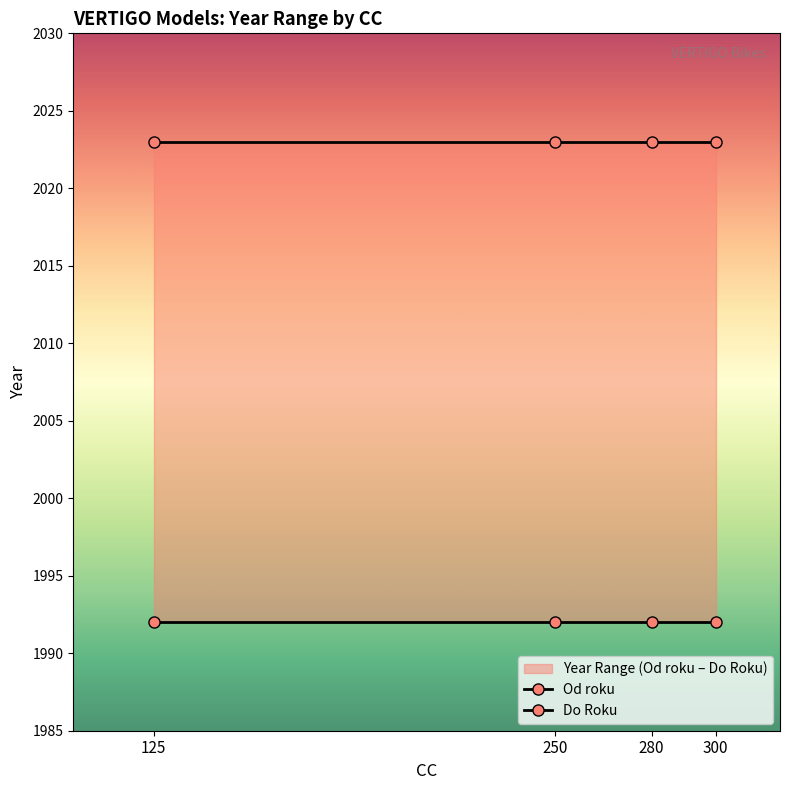

What is the value of the Od roku point at the 3rd from the left?

1992